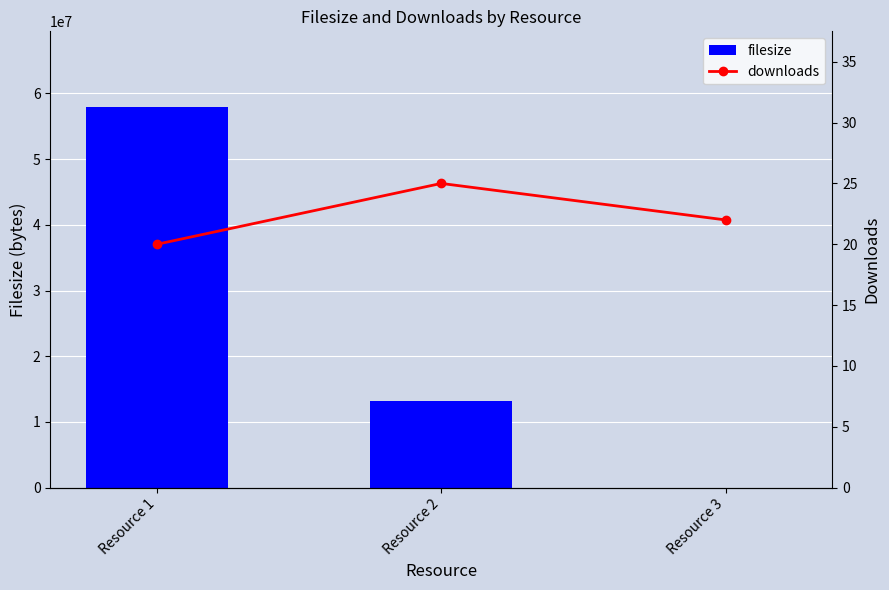

Which category has the lowest value across all series?

Resource 1